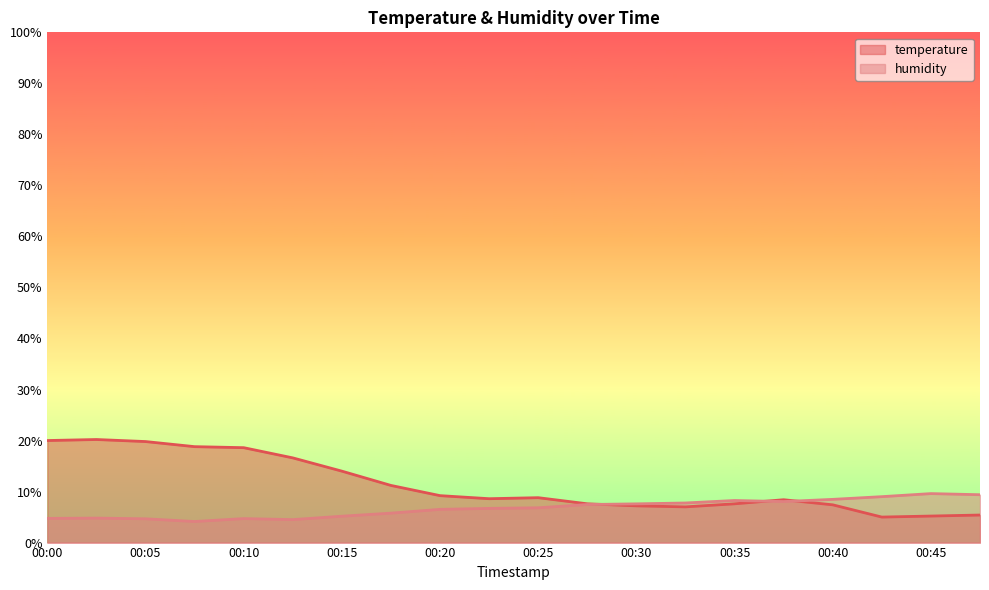

What is the spread (max minus min) of values at 00:10?

13.9